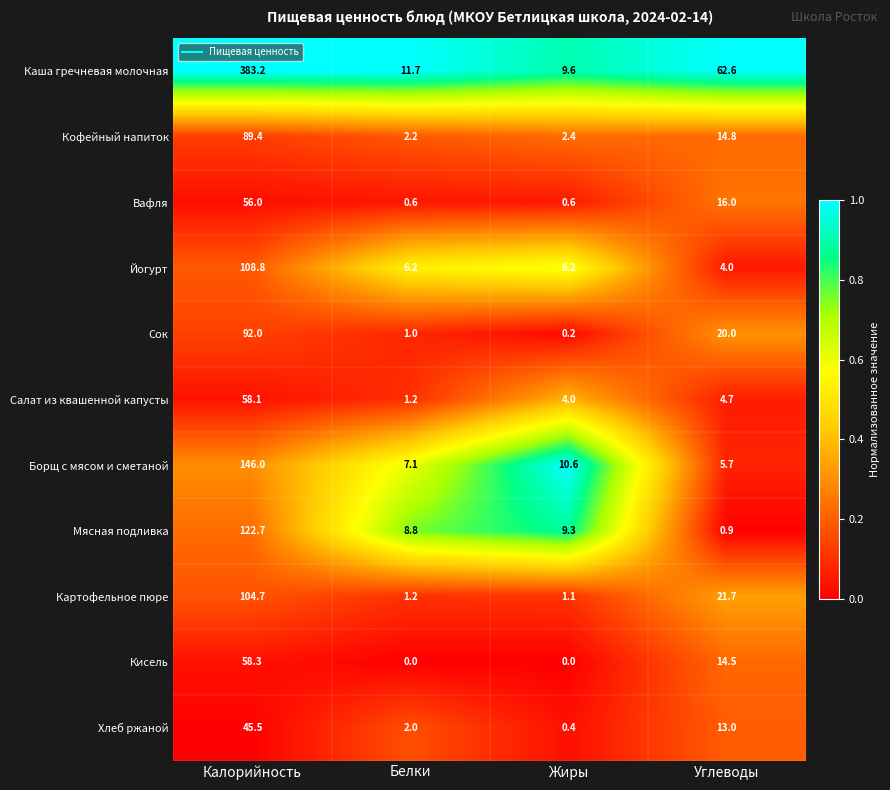

What is the difference between the Кофейный напиток values at Калорийность and Углеводы?

74.6